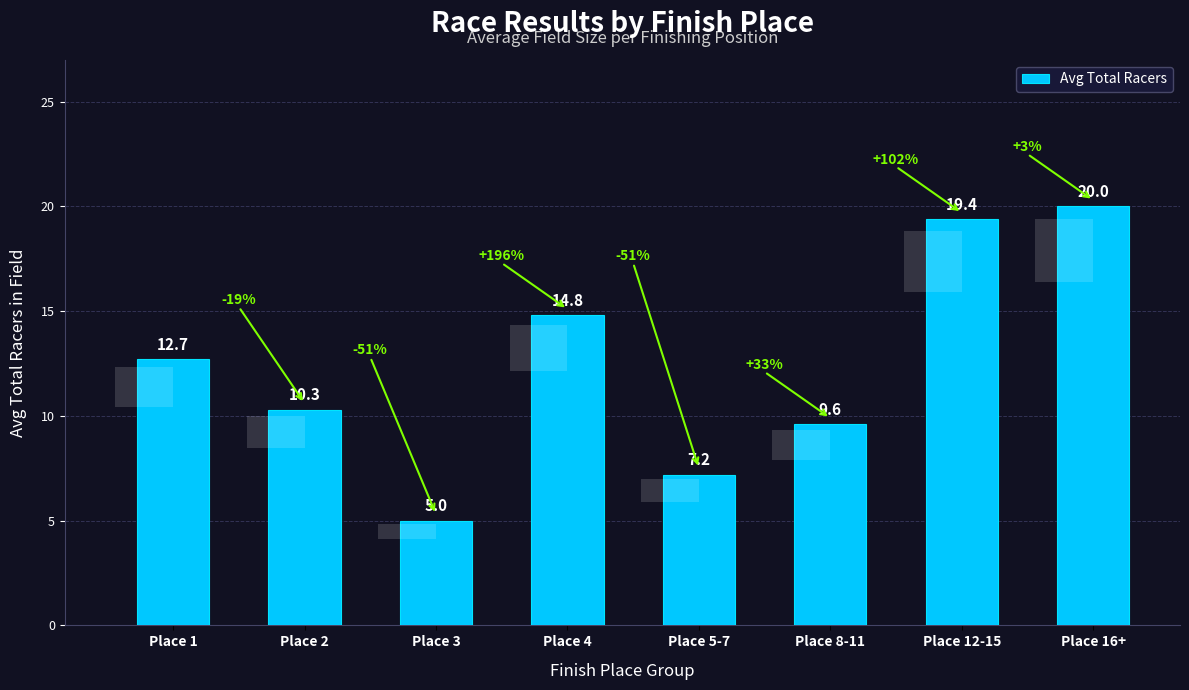

Rank the categories by value from lowest to highest.

Place 3, Place 5-7, Place 8-11, Place 2, Place 1, Place 4, Place 12-15, Place 16+